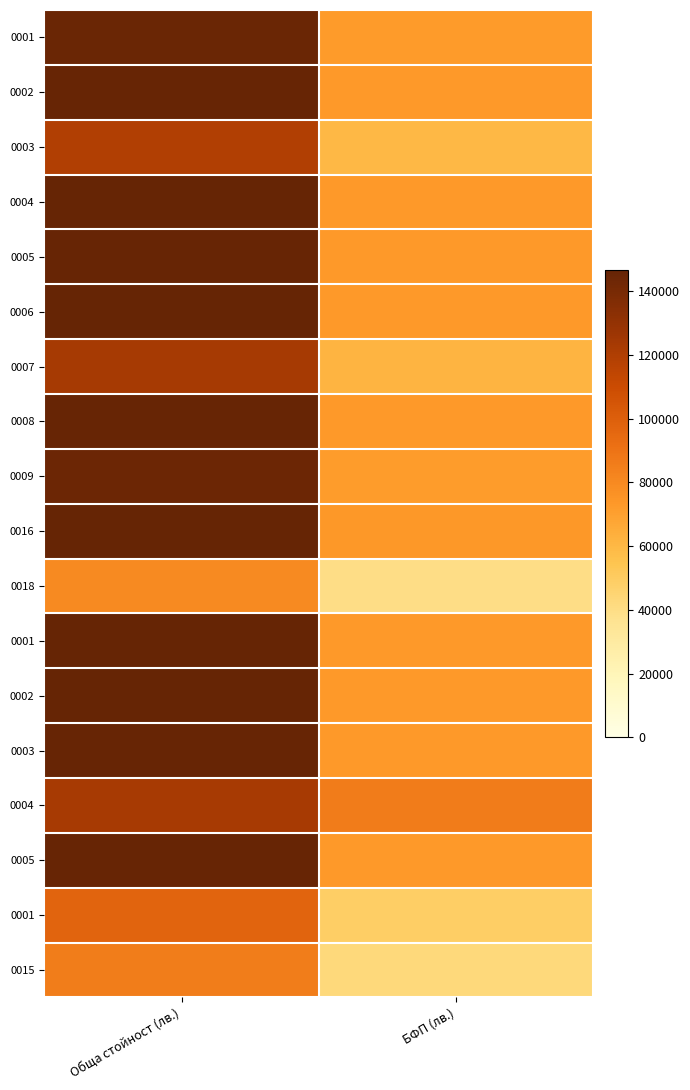

At how many categories does at least one series exceed 122341?

1